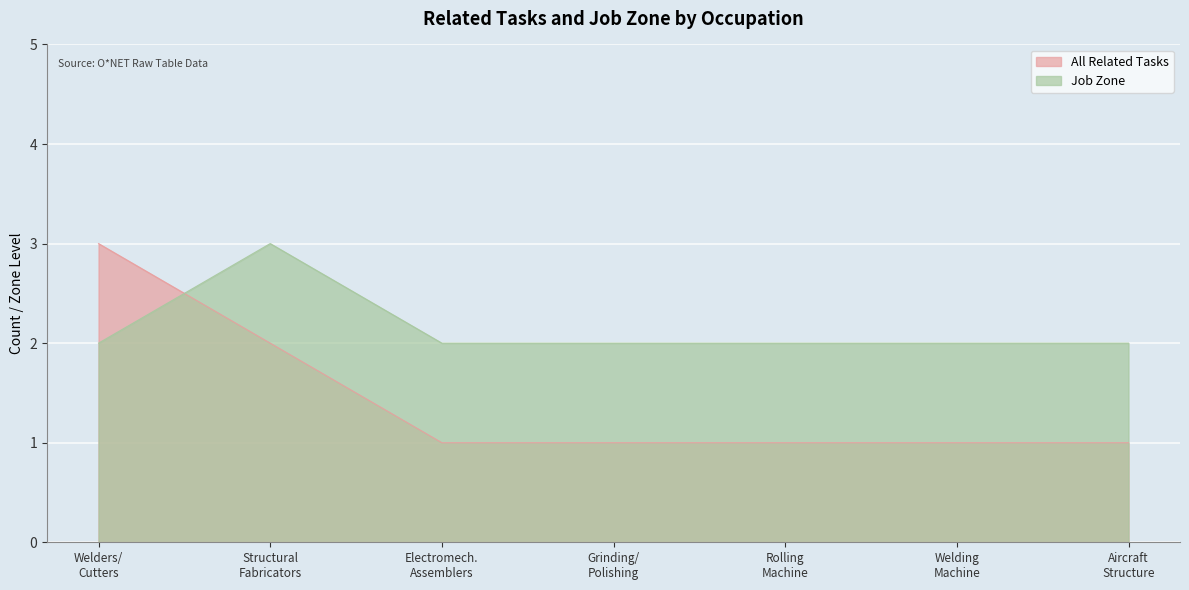

Rank the series by their average value, from lowest to highest.

All Related Tasks, Job Zone